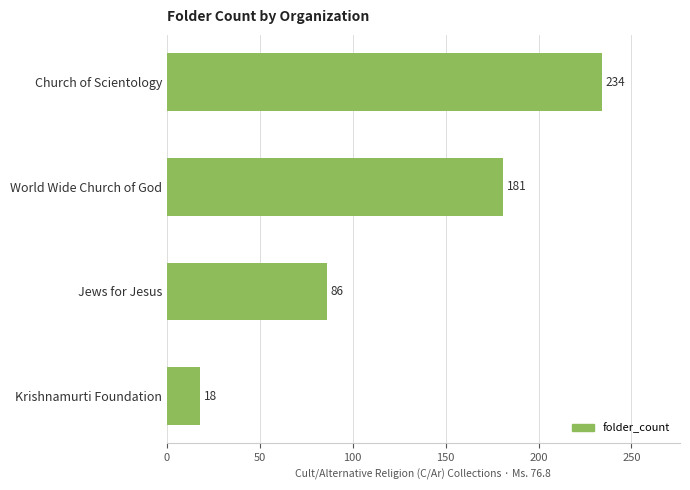

How many values are between 86 and 234?

3